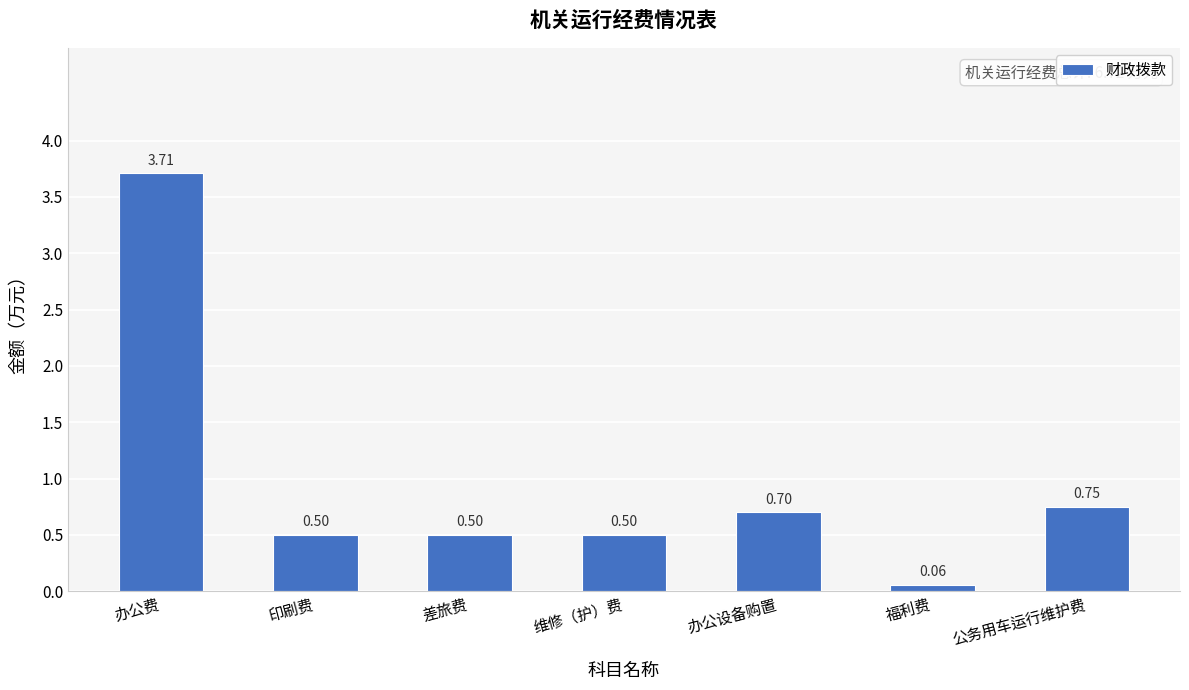

Does the chart contain any negative values?

No